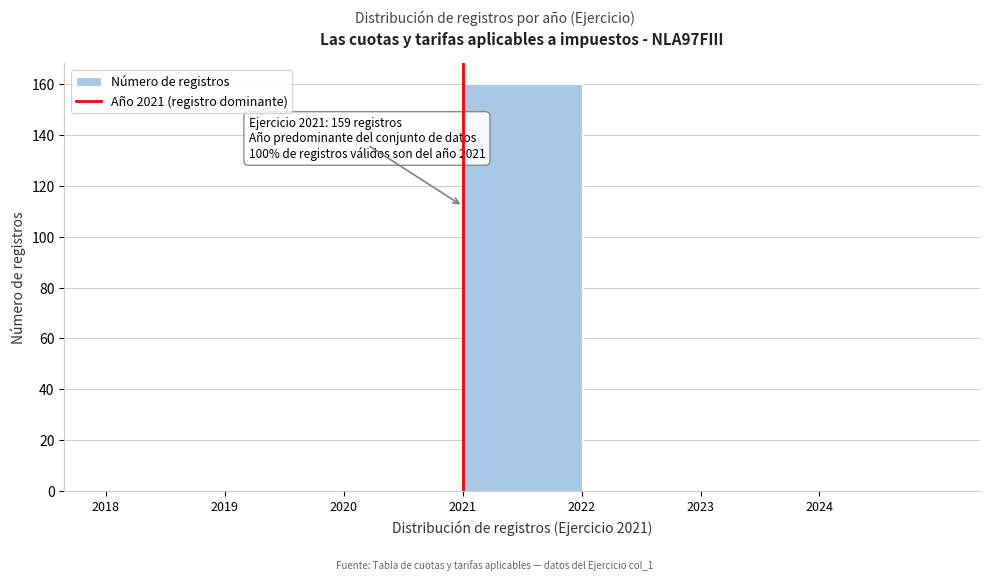

Which range on the x-axis has the tallest bar?

2021 to 2022